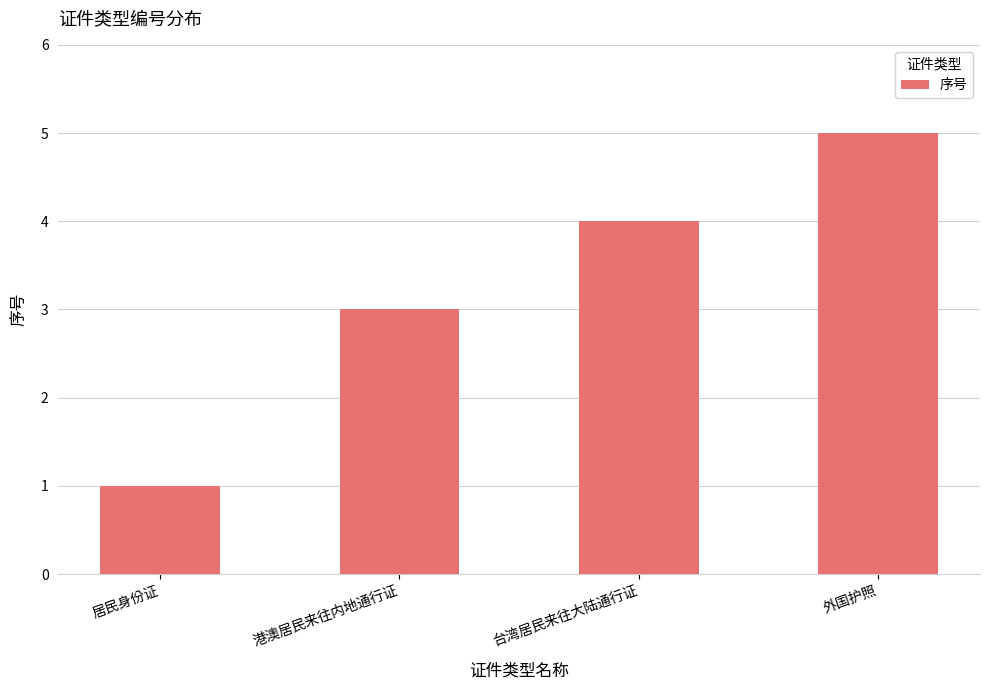

How many bars are there in total?

4